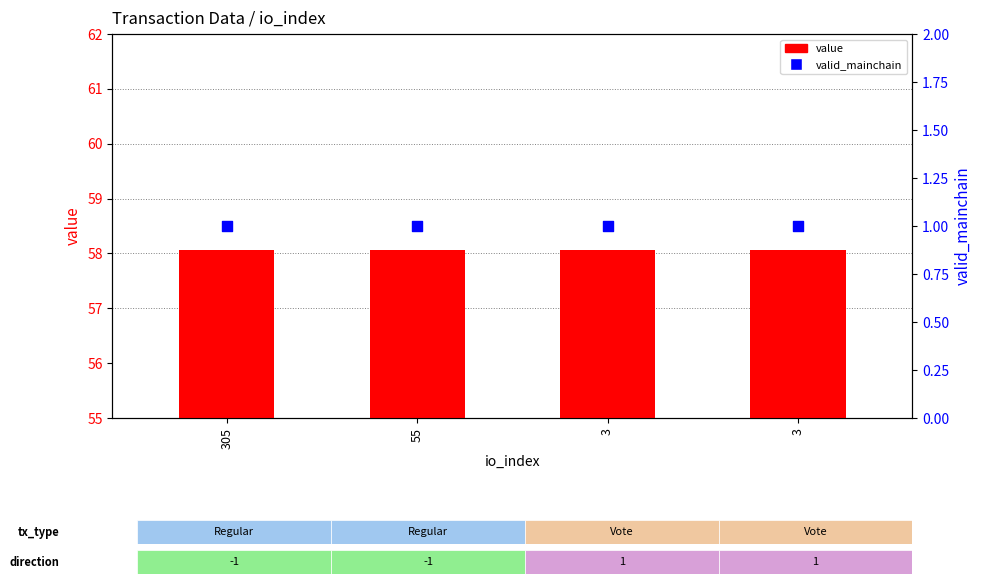

Is the value of valid_mainchain at 3 greater than the value of value at 305?

No